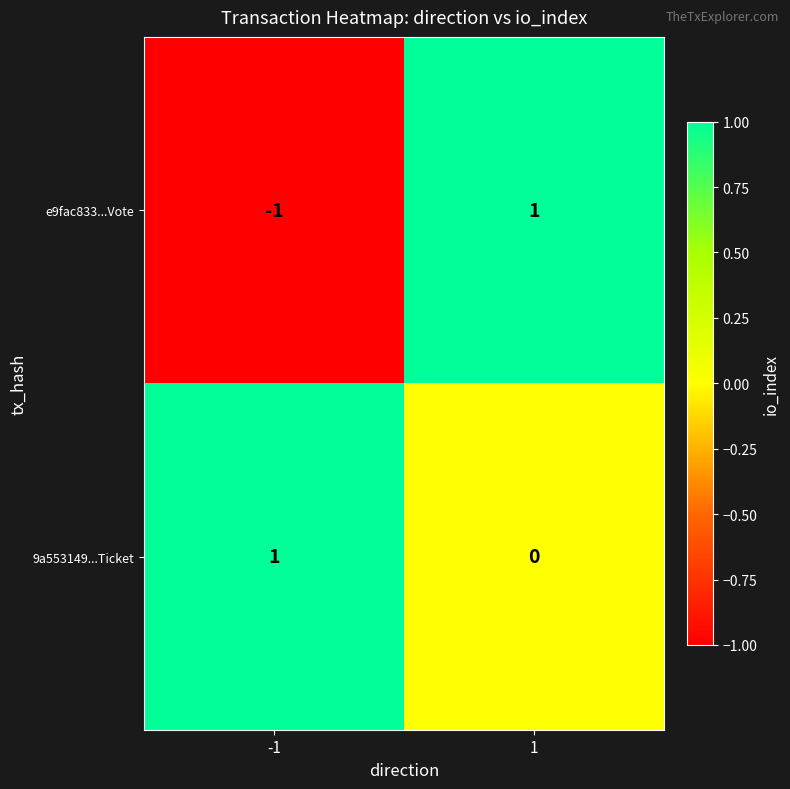

The value of 9a553149...Ticket at 1 is 0. True or false?

True